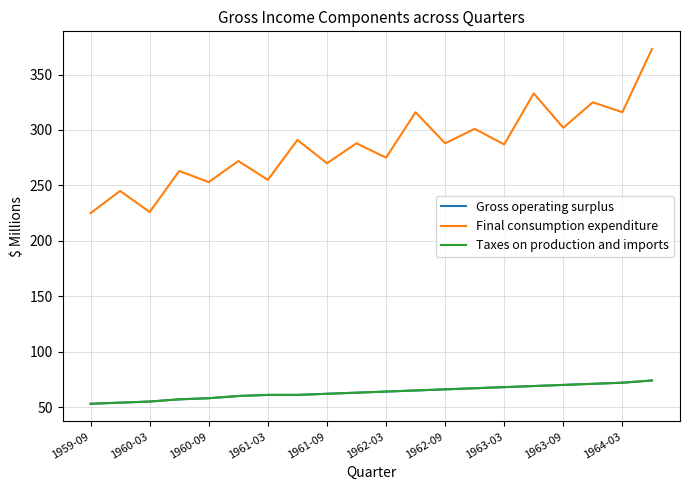

Is this an area chart (filled region under the line)?

No